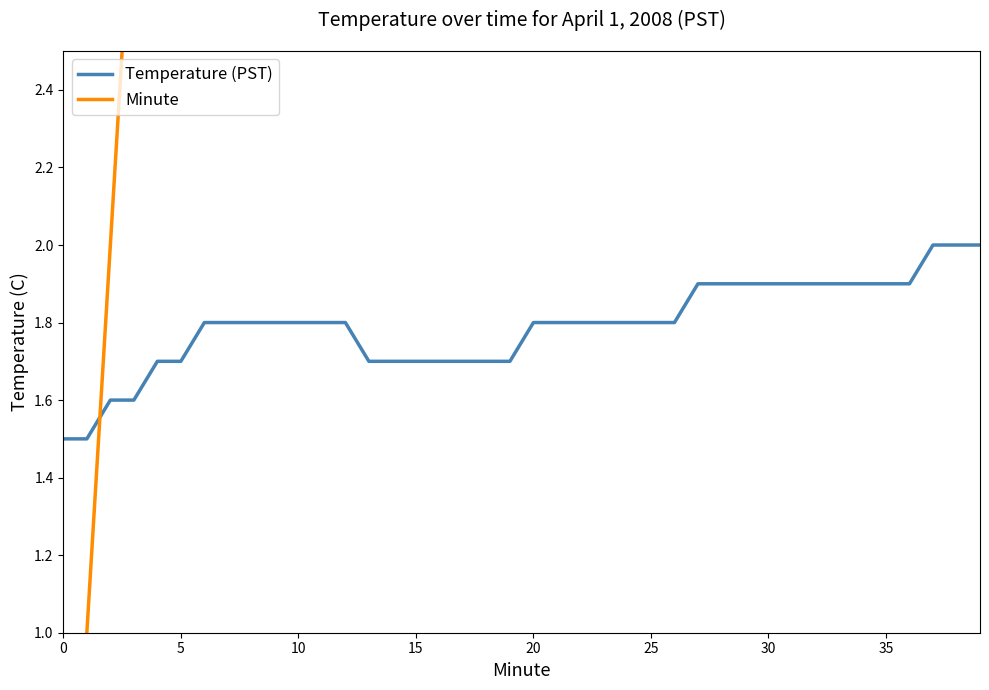

What is the highest value of the Temperature (PST) series?

2.0